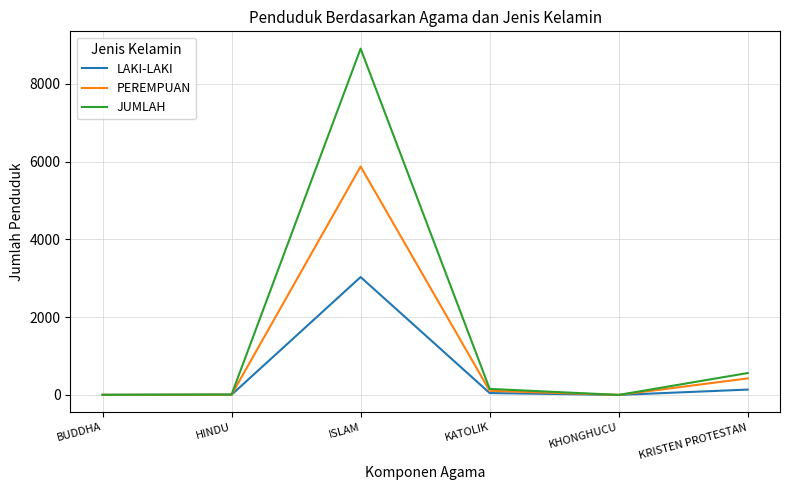

Which series has the widest spread of values?

JUMLAH